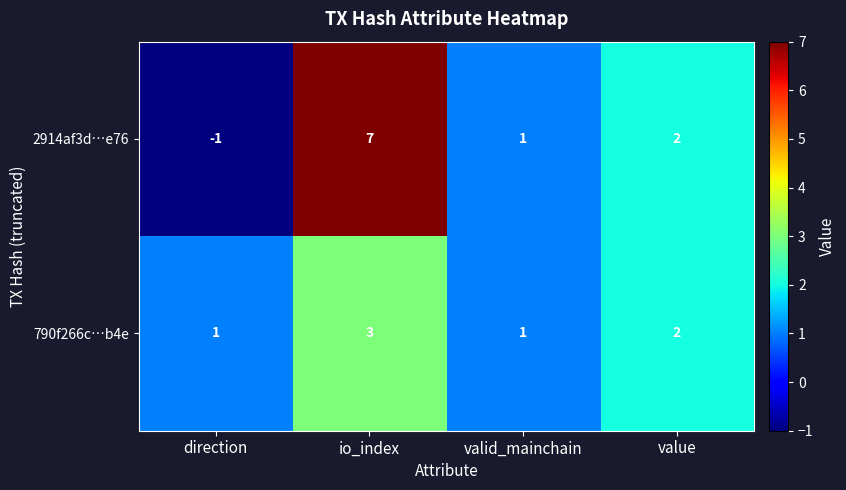

The 790f266c…b4e series shows 3 at io_index. True or false?

True